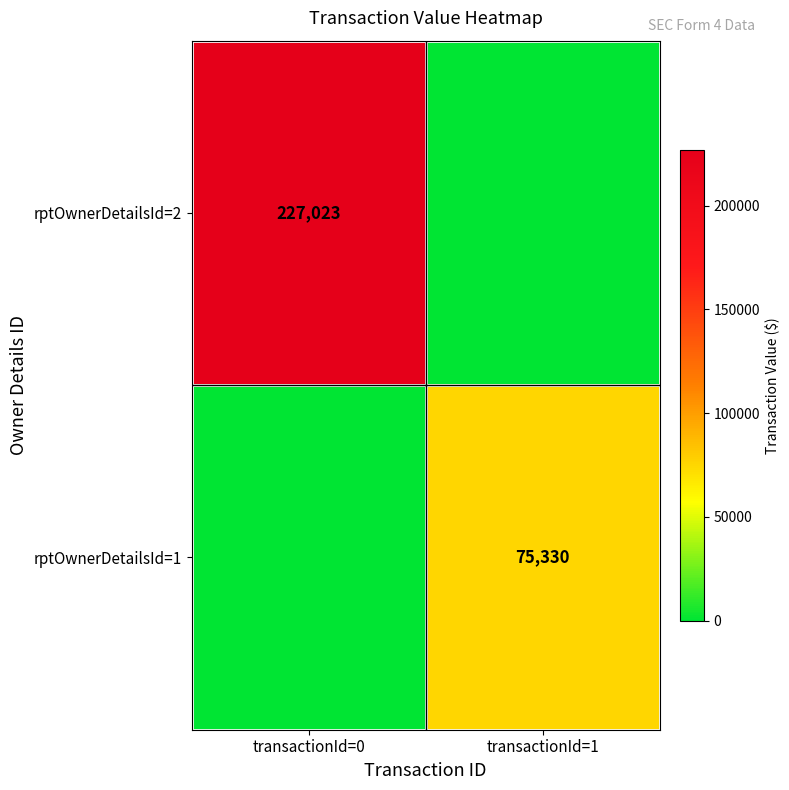

At how many categories does at least one series exceed 70867?

2